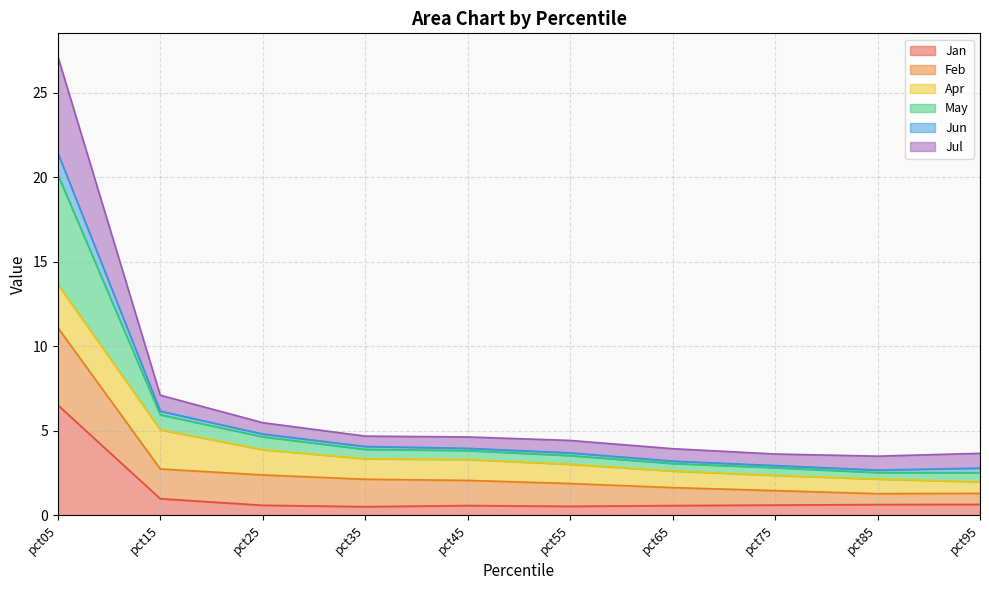

At which category is the sum across all series the highest?

pct05